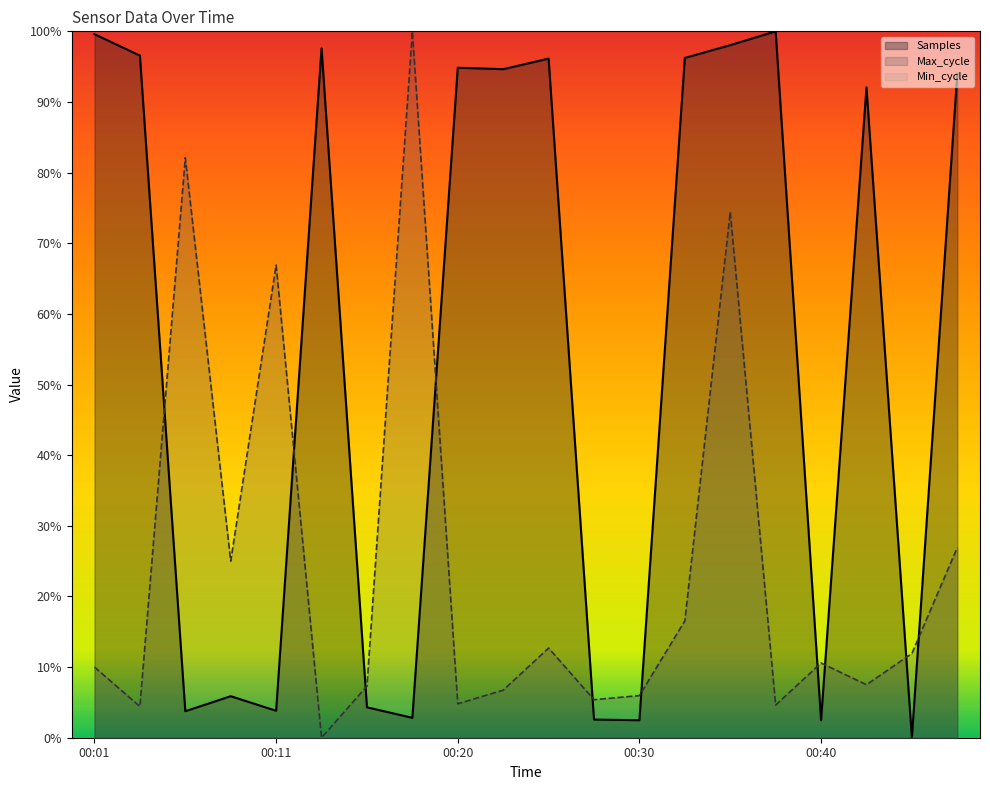

At which label does Max_cycle reach its peak?

00:18